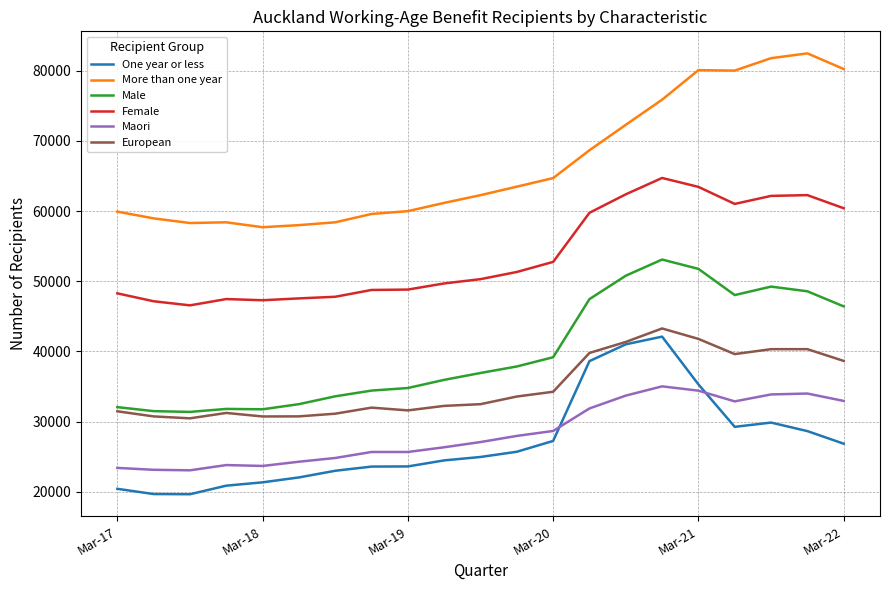

What is the lowest value of the More than one year series?

57696